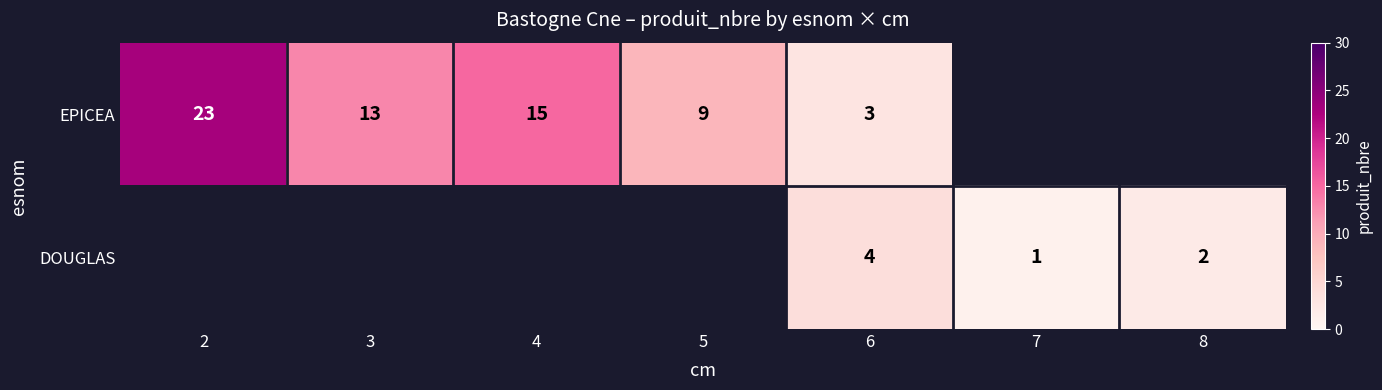

Rank the series at 6 from highest to lowest value.

DOUGLAS, EPICEA